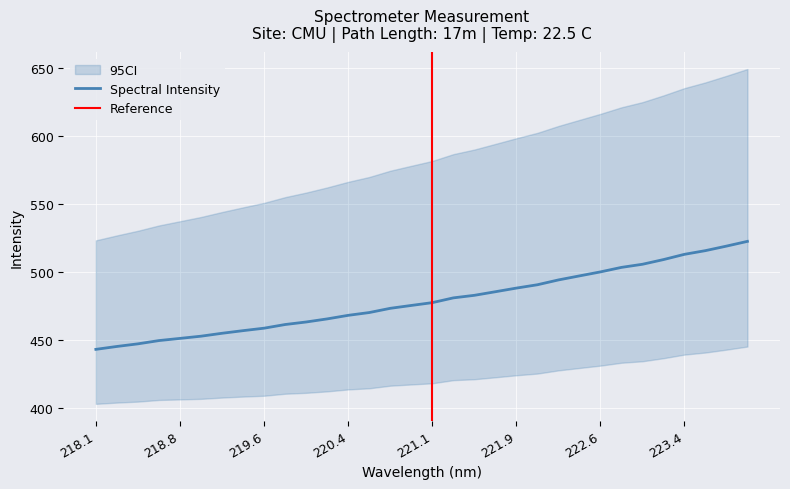

Count the number of values greater than 477.

16